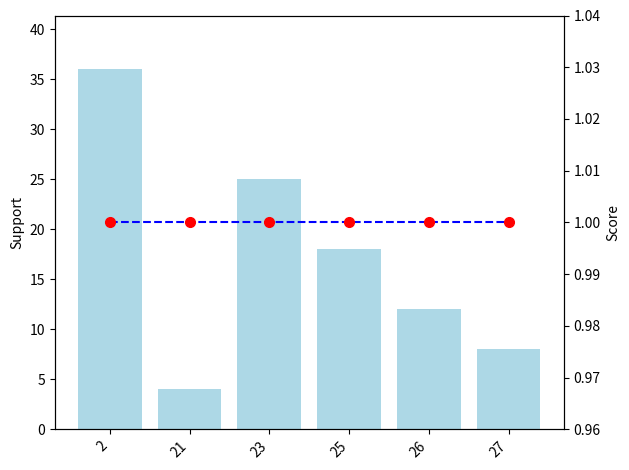

Which series has the largest total across all categories?

Lap Count